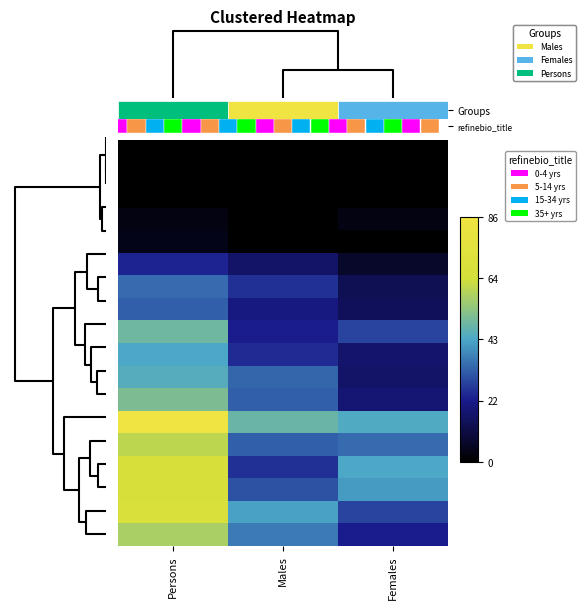

At which category does the chart reach its peak across all series?

Persons